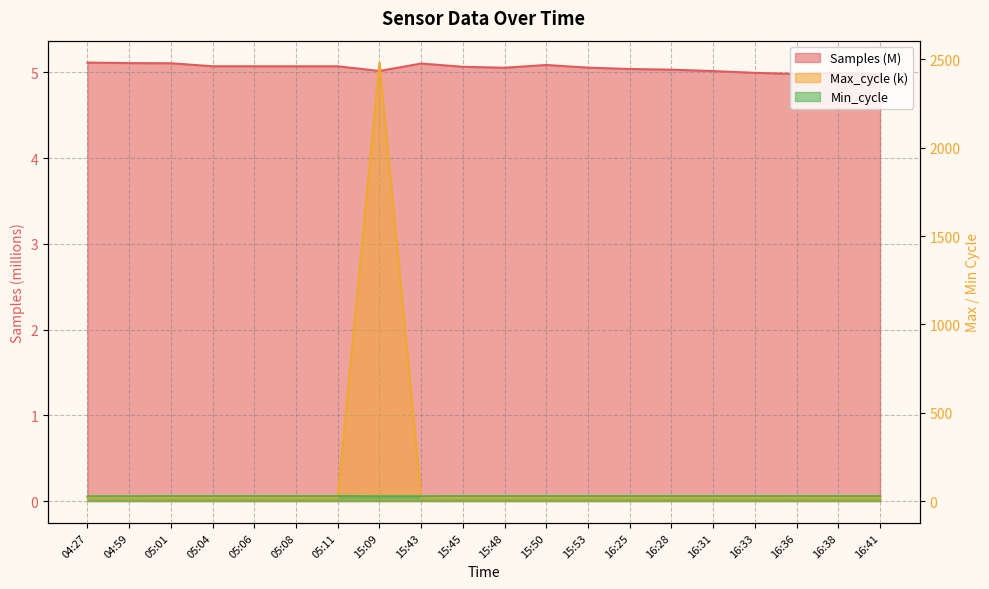

Reading left to right, transcribe all the data shown in this chart.

Samples: 5.1	5.1	5.1	5.1	5.1	5.1	5.1	5.0	5.1	5.1	5.1	5.1	5.1	5.0	5.0	5.0	5.0	5.0	5.0	5.0
Max_cycle: 19.9	19.9	20.0	20.0	20.4	19.9	19.9	2481.7	19.9	19.9	19.9	20.0	19.9	20.0	19.9	20.0	19.9	20.4	20.0	19.9
Min_cycle: 27.0	27.0	28.0	28.0	28.0	28.0	28.0	27.0	27.0	28.0	28.0	28.0	28.0	28.0	28.0	28.0	28.0	28.0	28.0	28.0